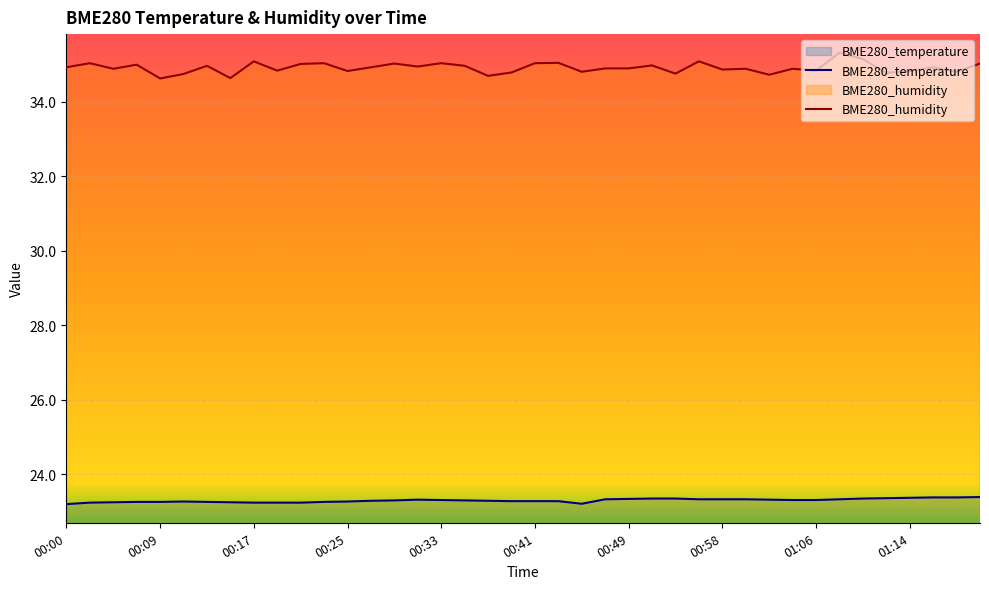

The BME280_temperature series shows 36.1 at 35. True or false?

False